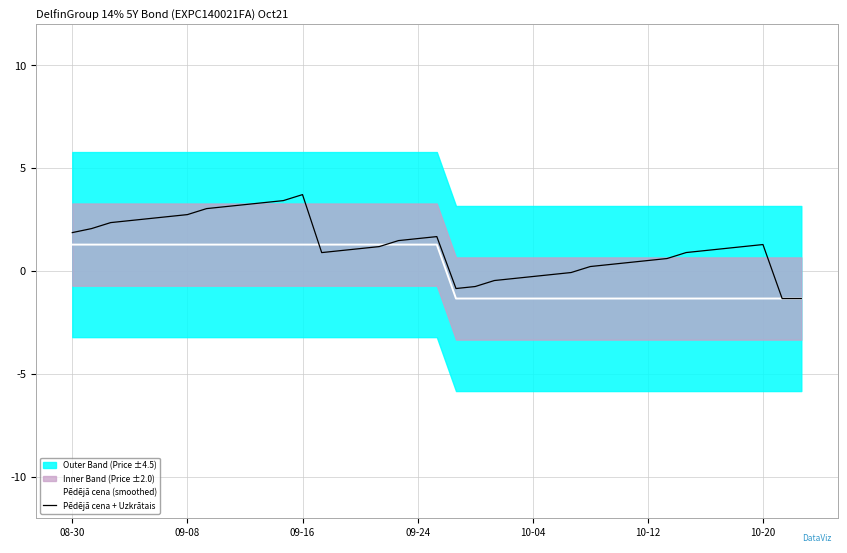

The Pēdējā cena + Uzkrātais series shows -0.1 at 26. True or false?

True